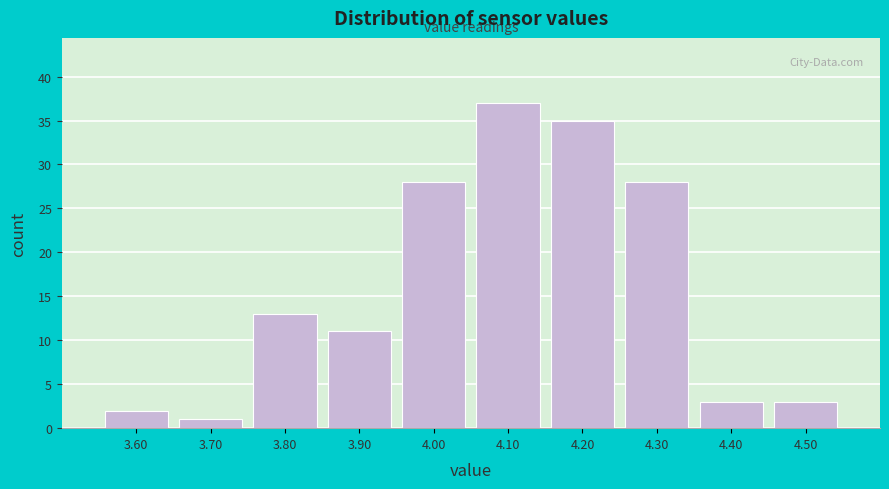

Reading left to right, transcribe this chart: for each bar, give the range it covers on the x-axis and its height. The values are not printed on the chart, so give them approximately, as read against the axis.

3.55 to 3.65: 2
3.65 to 3.75: 1
3.75 to 3.85: 13
3.85 to 3.95: 11
3.95 to 4.05: 28
4.05 to 4.15: 37
4.15 to 4.25: 35
4.25 to 4.35: 28
4.35 to 4.45: 3
4.45 to 4.55: 3